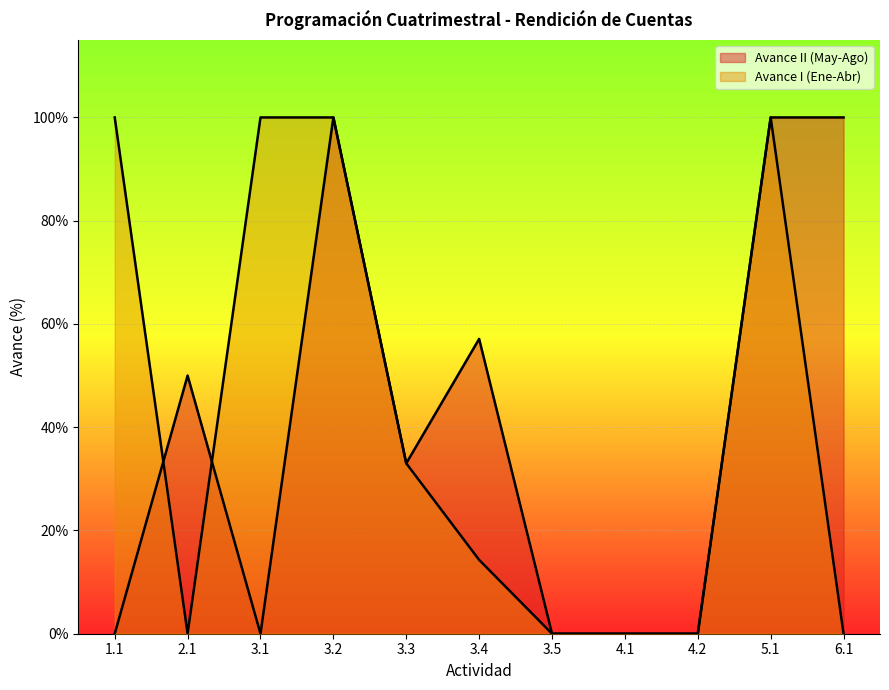

Between 4.2 and 6.1, which series saw the biggest shift?

Avance II (May-Ago)